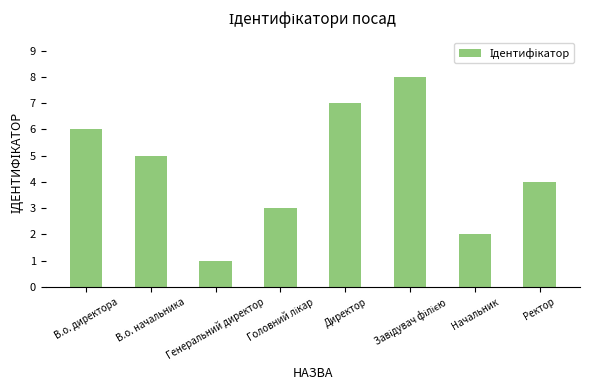

How many bars are there in total?

8